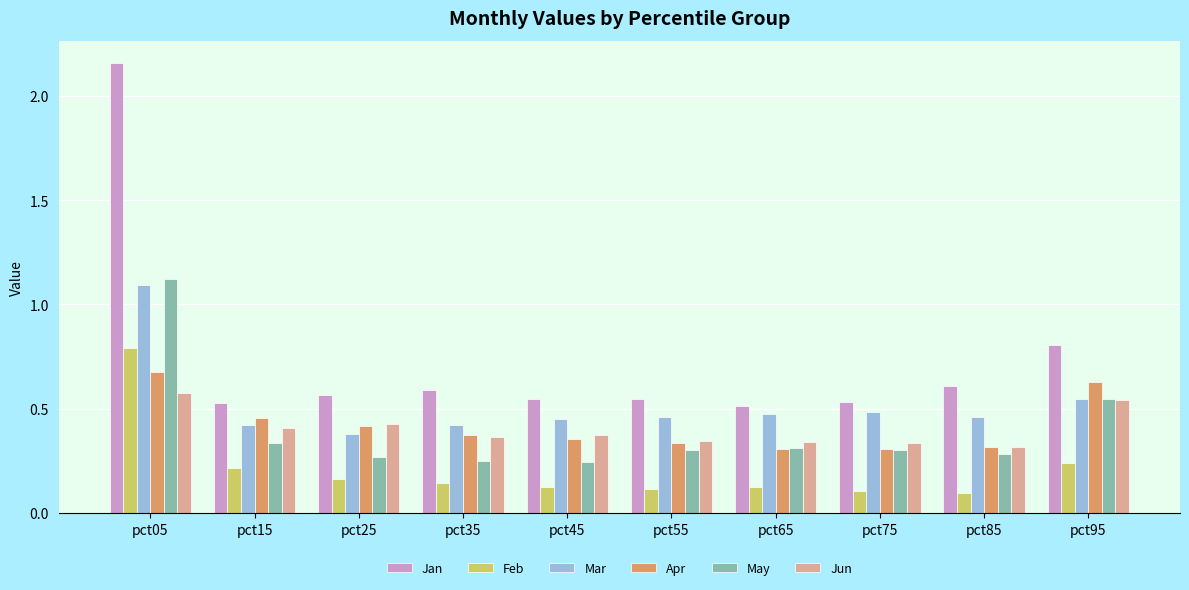

Which category has the highest value across all series?

pct05